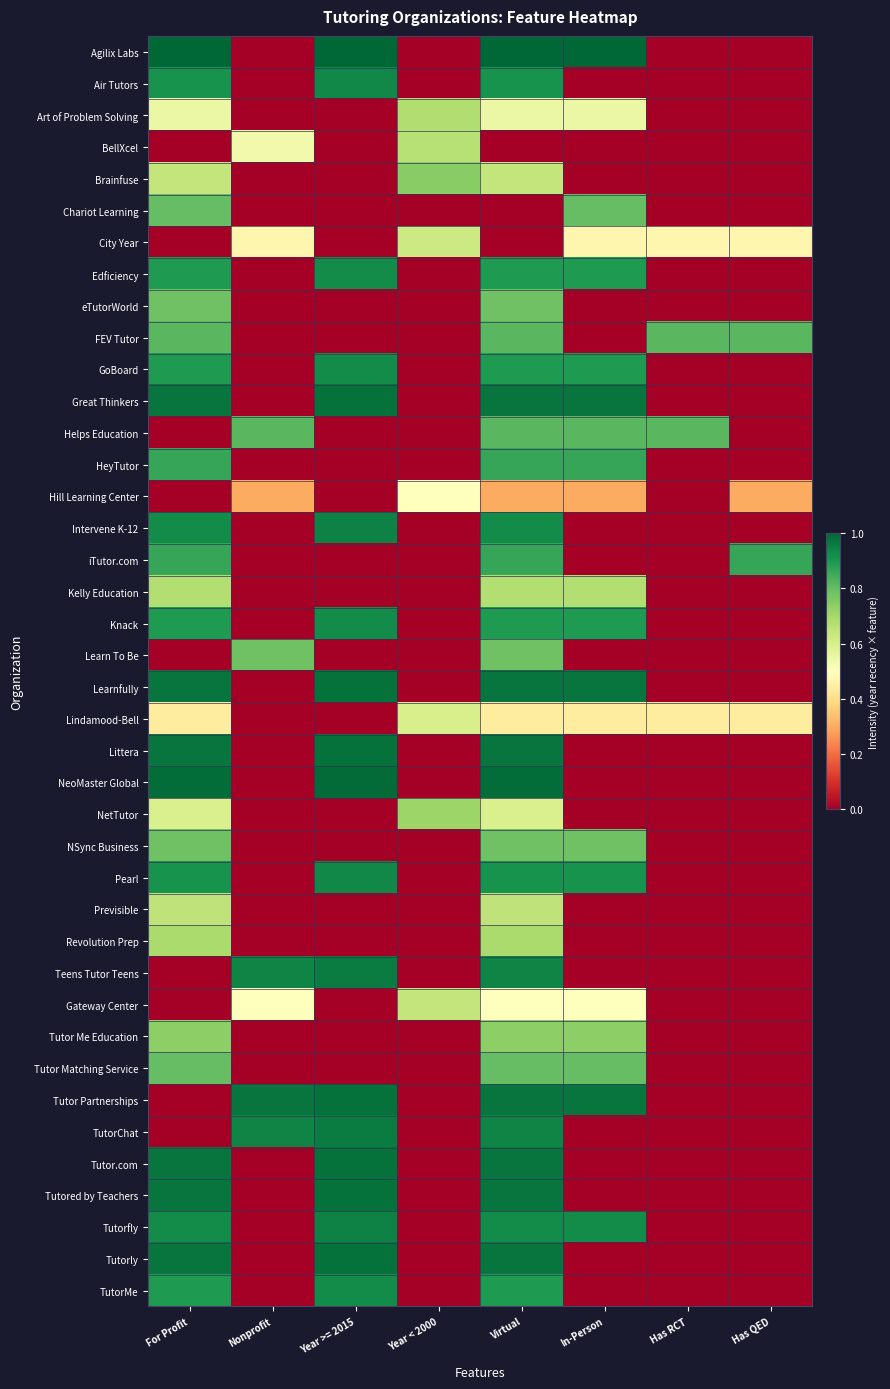

How many distinct data groups are displayed?

40